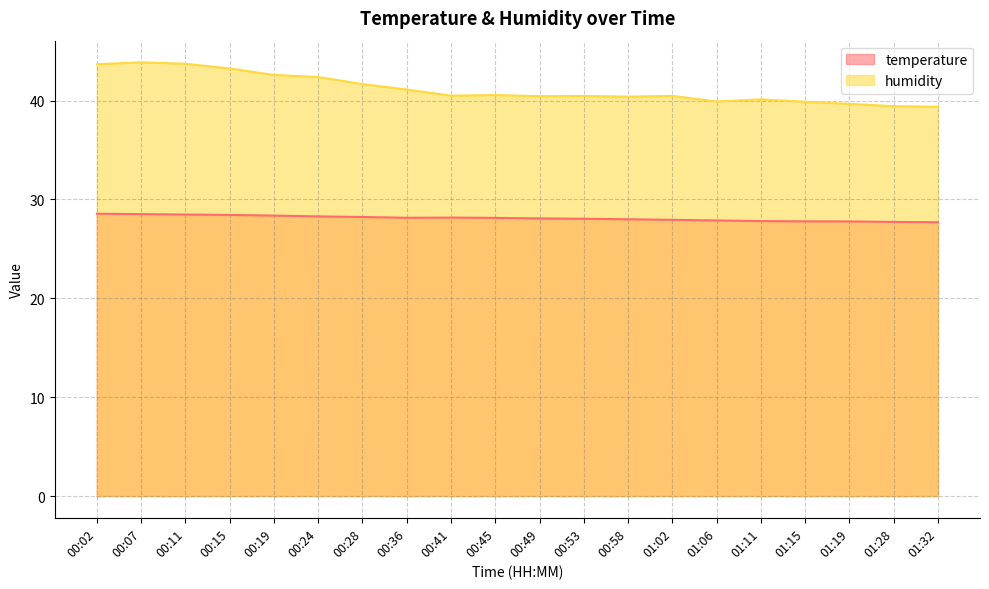

What value does the temperature series have at 00:41?

28.2